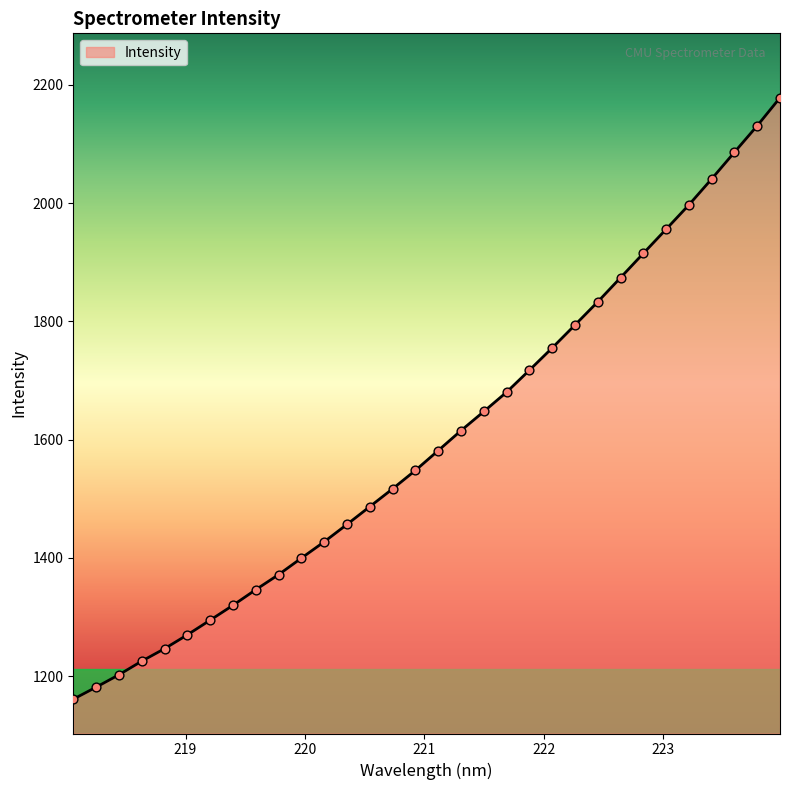

What is the minimum value shown in the chart?

1160.9